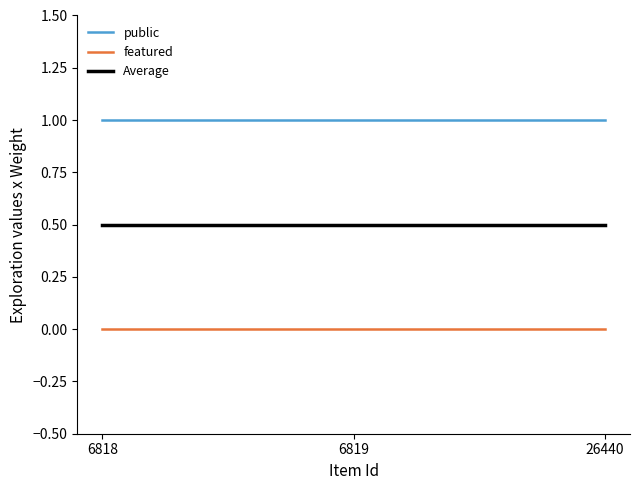

Is it true that featured equals 0.0 at 6818?

True